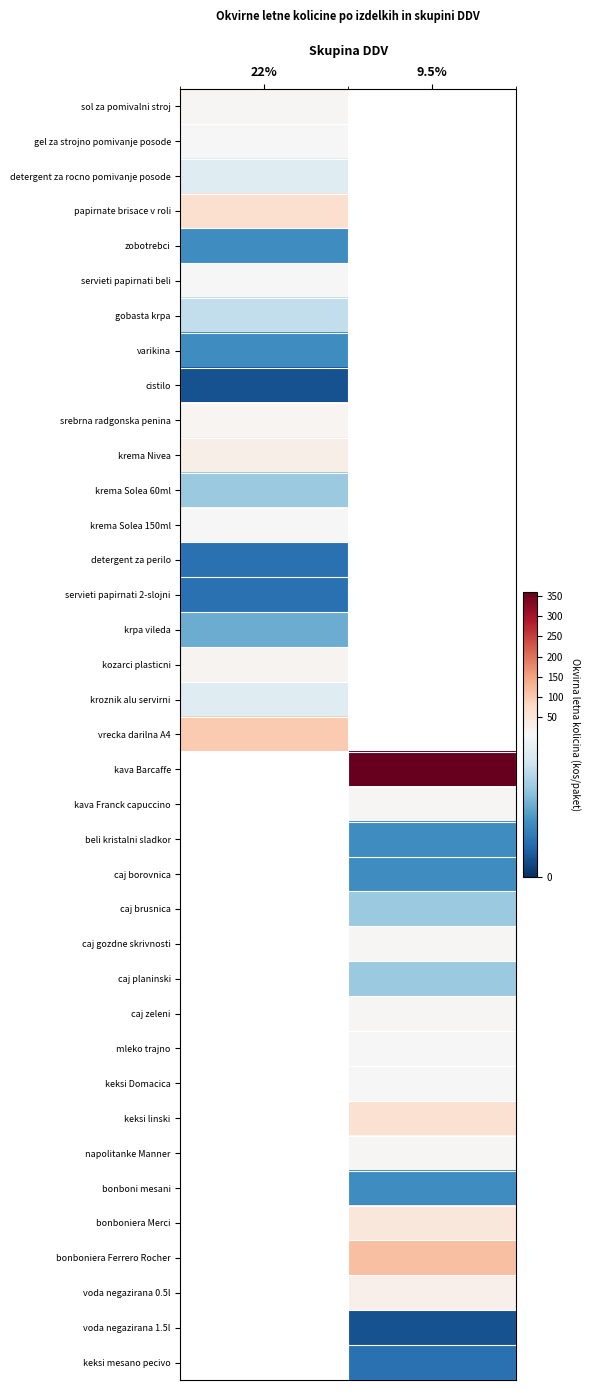

At how many categories does at least one series exceed 356?

1